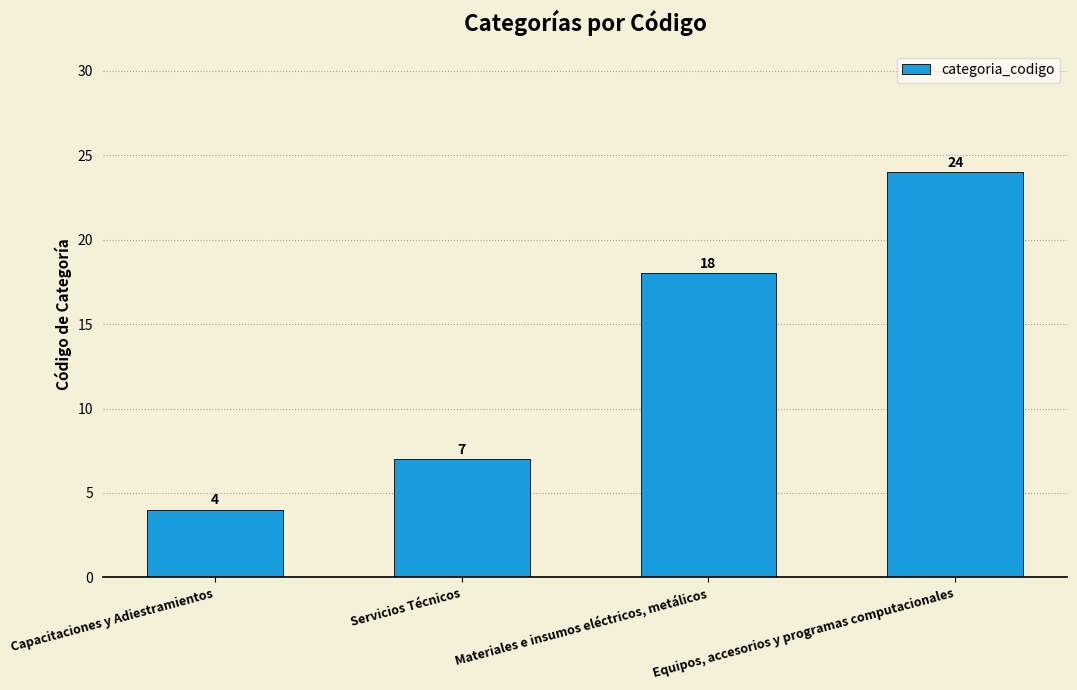

Reading right to left, what are all the values shown in this chart?

Equipos, accesorios y programas computacionales=24	Materiales e insumos eléctricos, metálicos=18	Servicios Técnicos=7	Capacitaciones y Adiestramientos=4